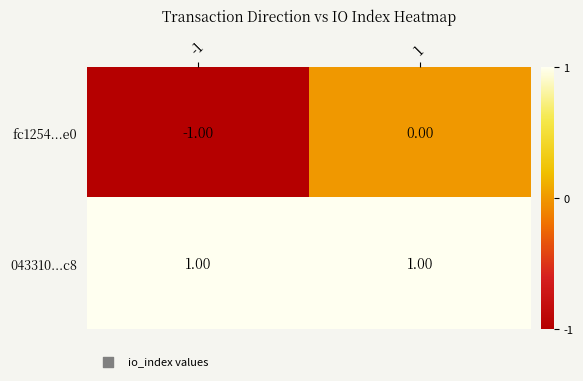

Which series has the widest spread of values?

fc1254...e0